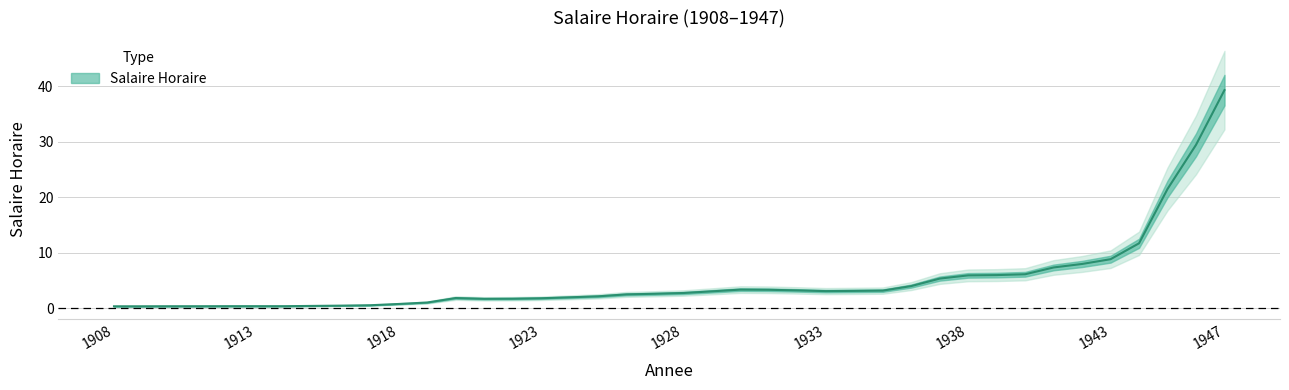

What is the difference between the values at 1911 and 1917?

0.2